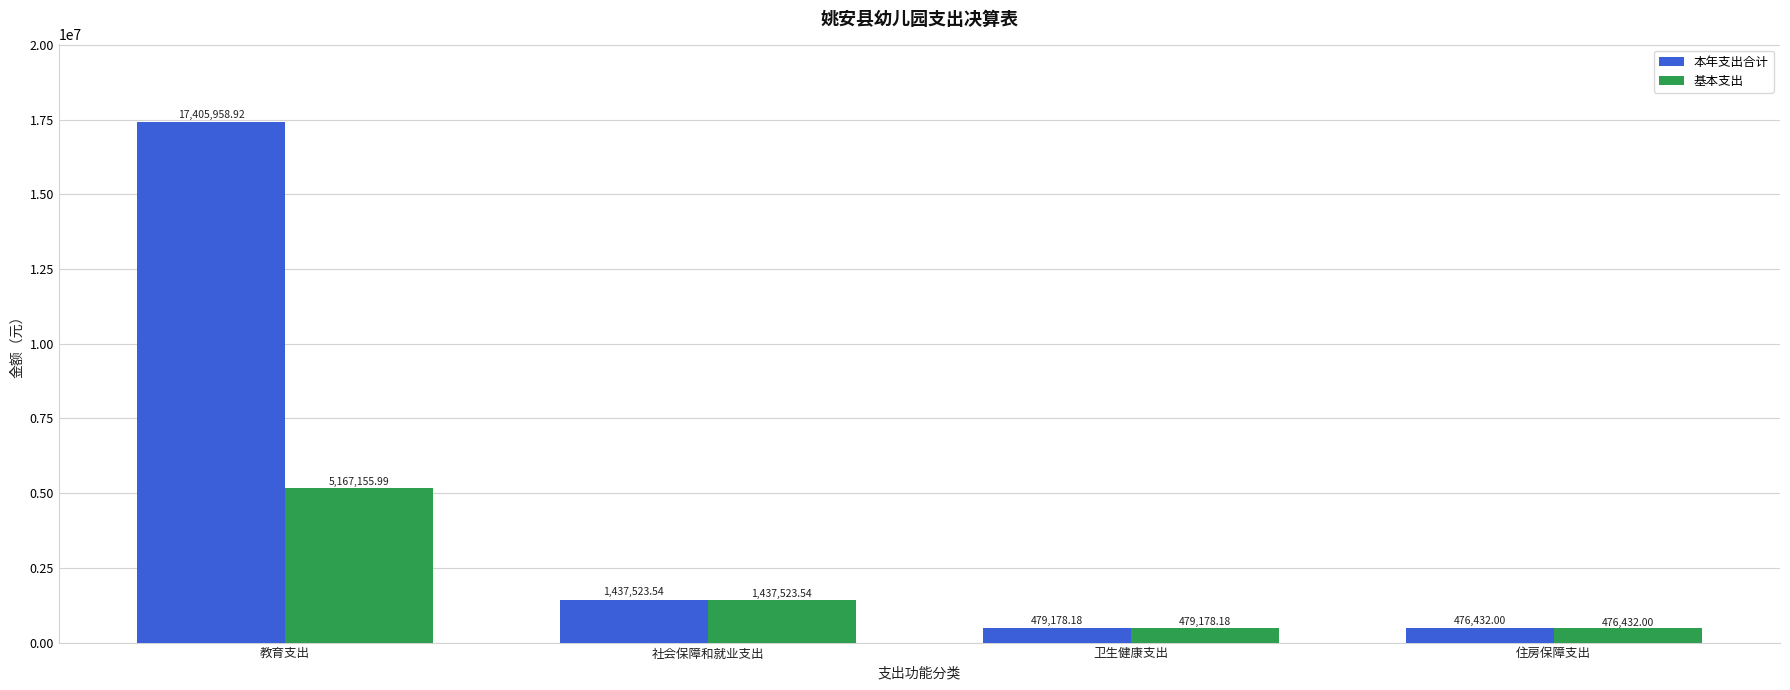

Which series has the largest range (max minus min)?

本年支出合计